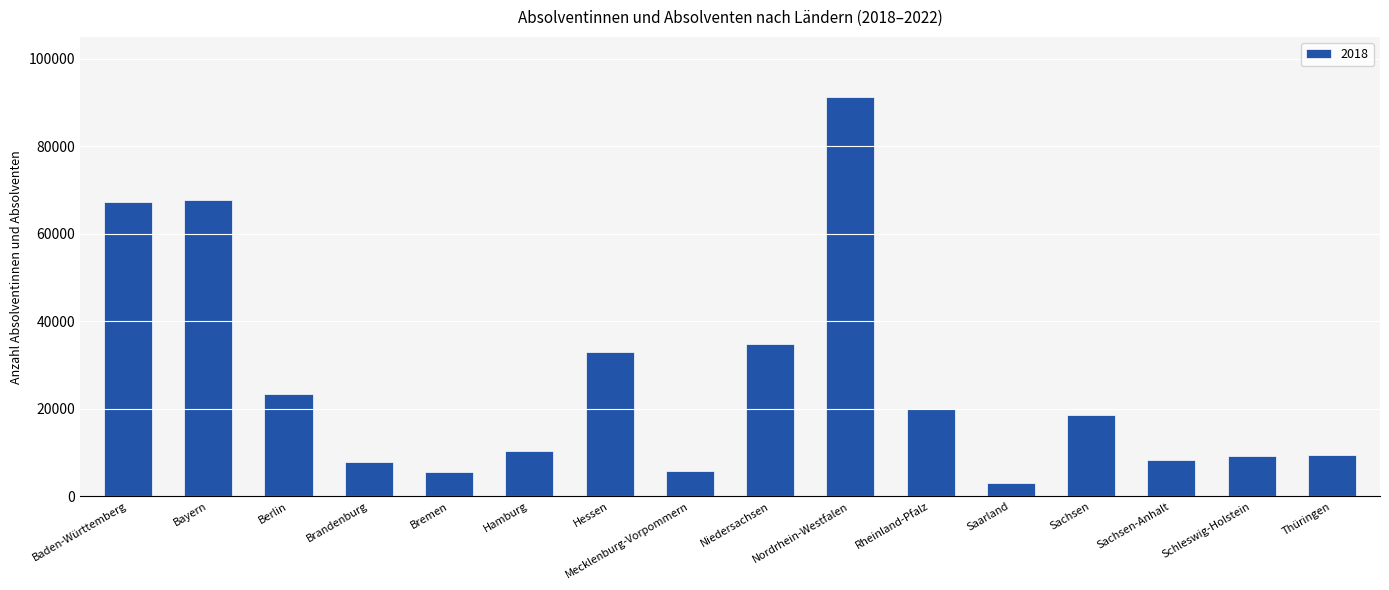

What is the label of the 7th bar from the left?

Hessen